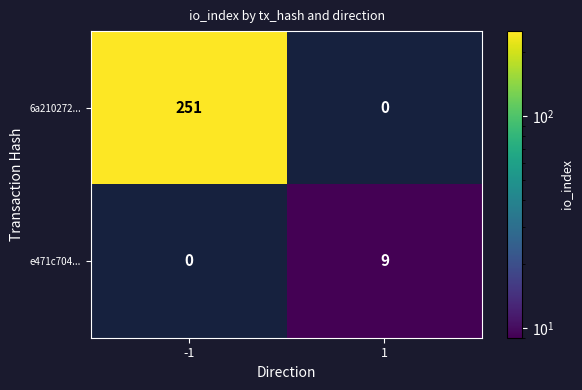

Reading left to right, what are all the values shown in this chart?

6a210272...: 251	0
e471c704...: 0	9